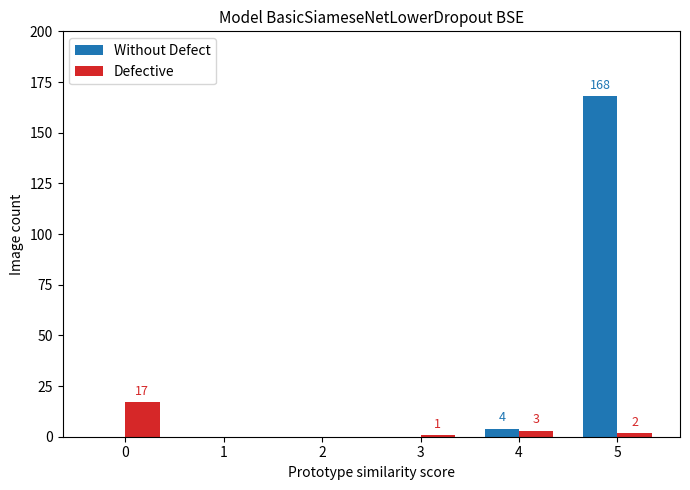

What is the sum of the Defective values at 2 and 5?

2